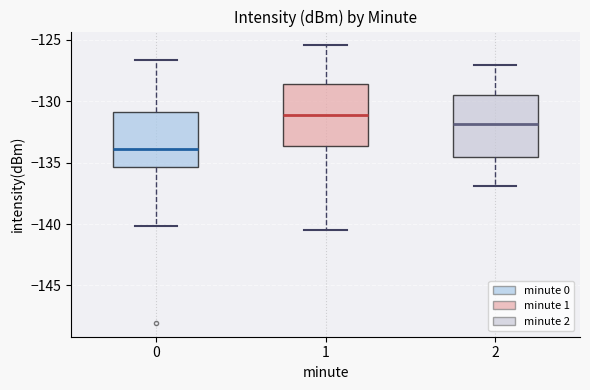

Where is the lower edge of the box at x = 2 on the y-axis? The values are not printed on the chart, so give them approximately, as read against the axis.

-134.5